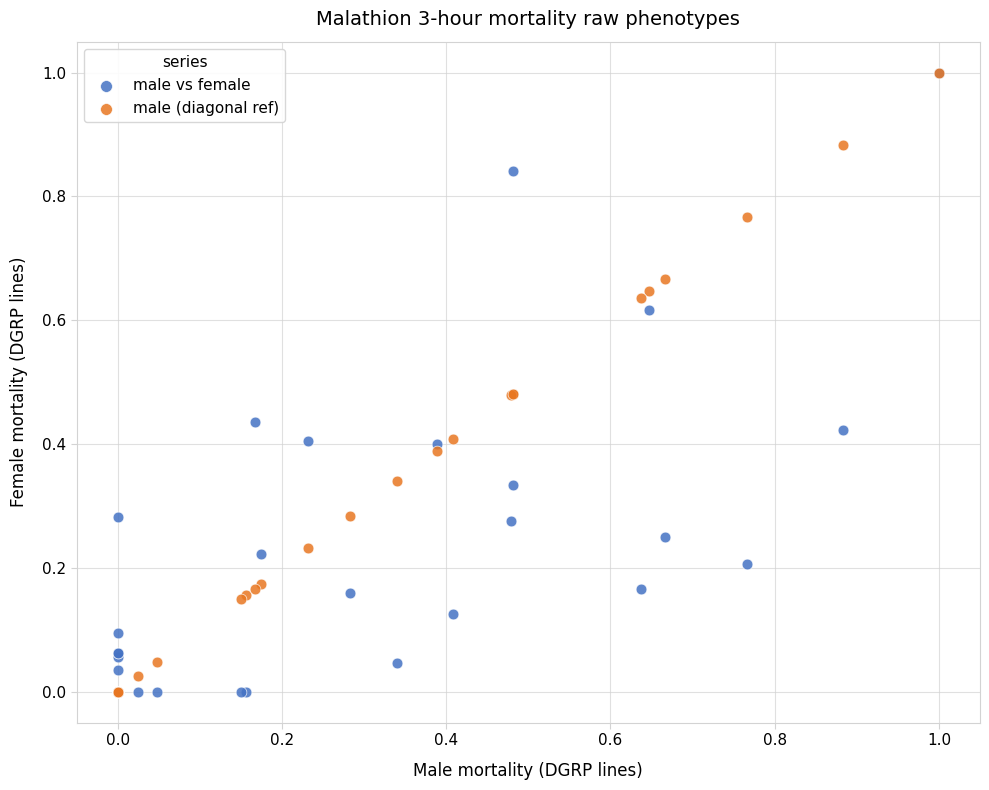

What are all the series names shown in the legend?

male vs female, male (diagonal ref)